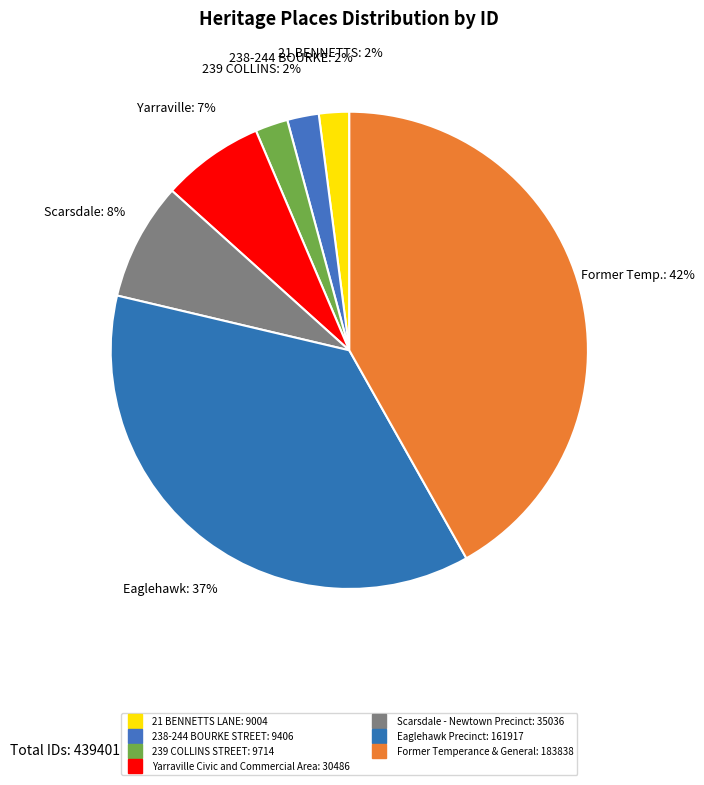

How many slices are in this pie chart?

7